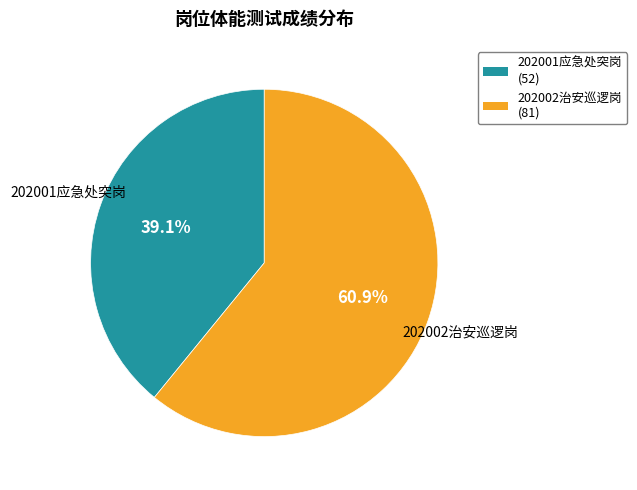

True or false: 202002治安巡逻岗 accounts for 48% of the total.

False